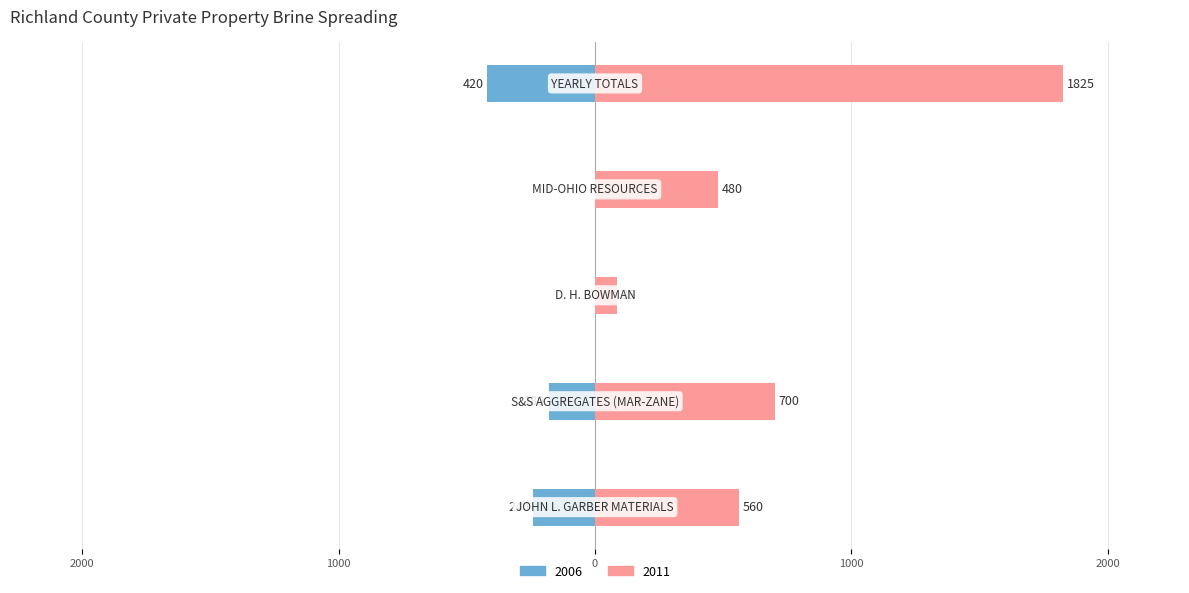

Rank the series by their average value, from lowest to highest.

2006, 2011